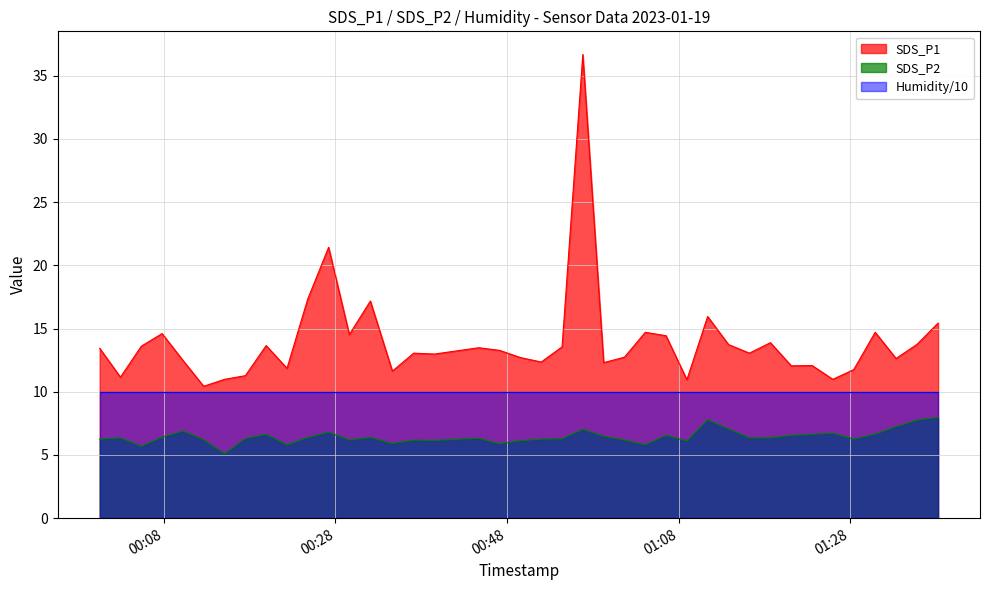

How many lines are shown in the chart?

3